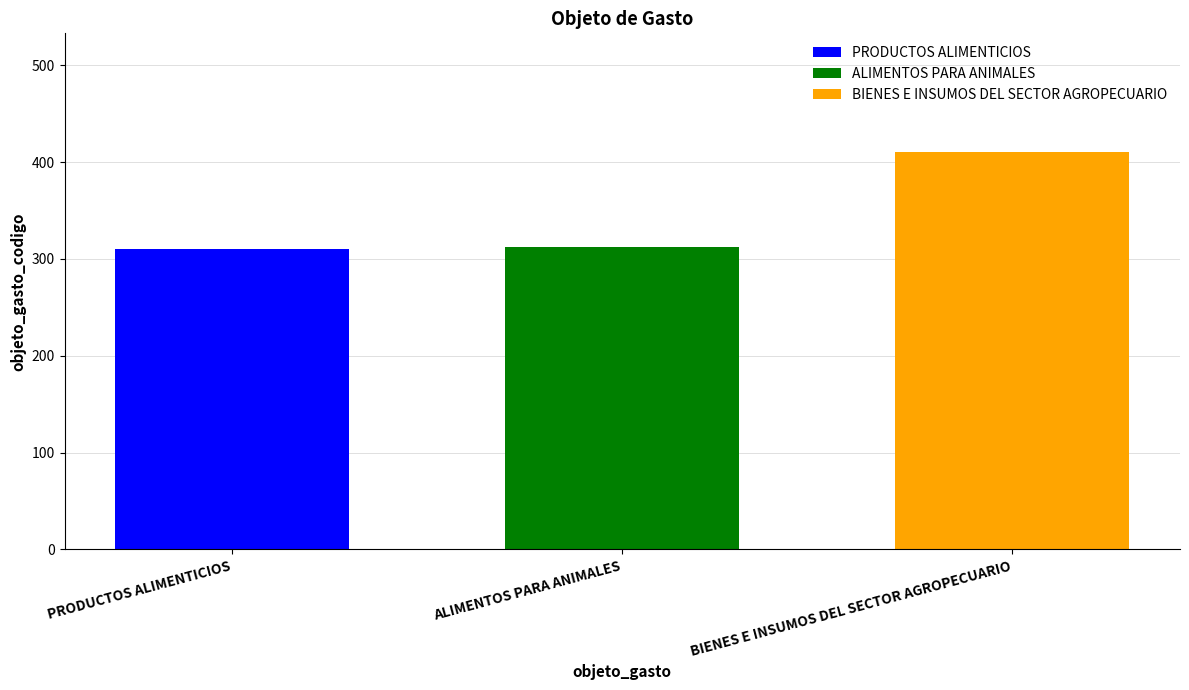

Read the BIENES E INSUMOS DEL SECTOR AGROPECUARIO value at ALIMENTOS PARA ANIMALES.

410